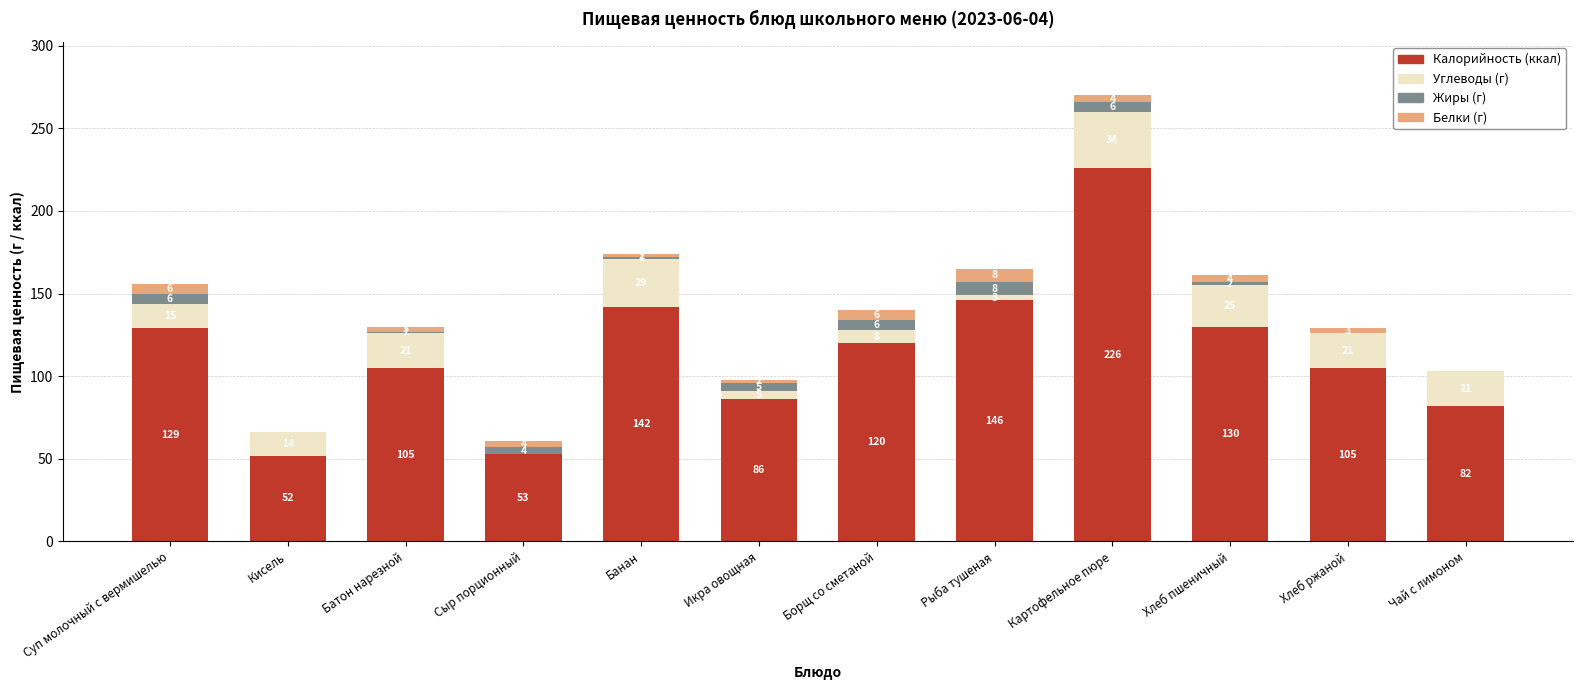

At which category is the sum across all series the highest?

Картофельное пюре